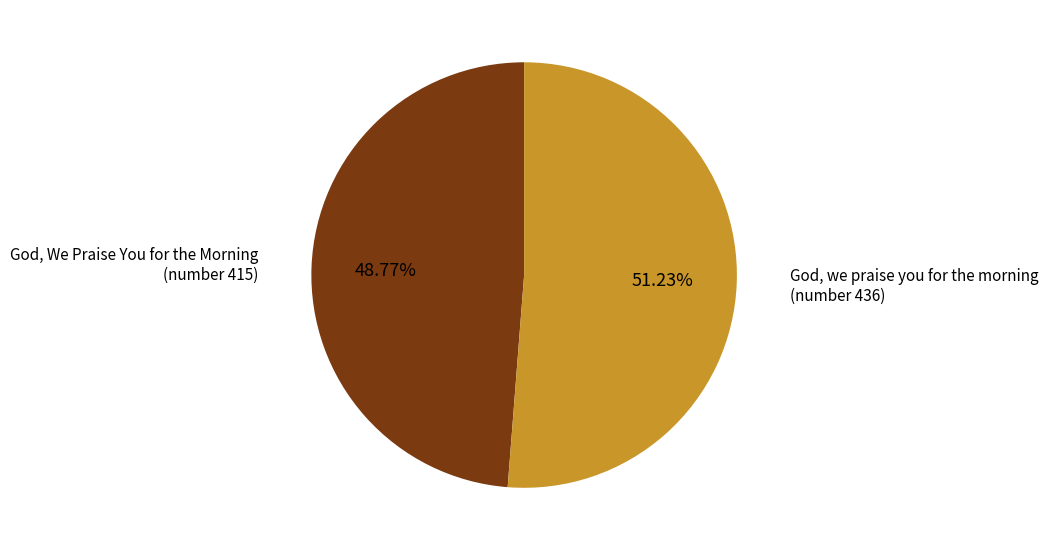

Is there any slice that represents more than half of the pie?

Yes